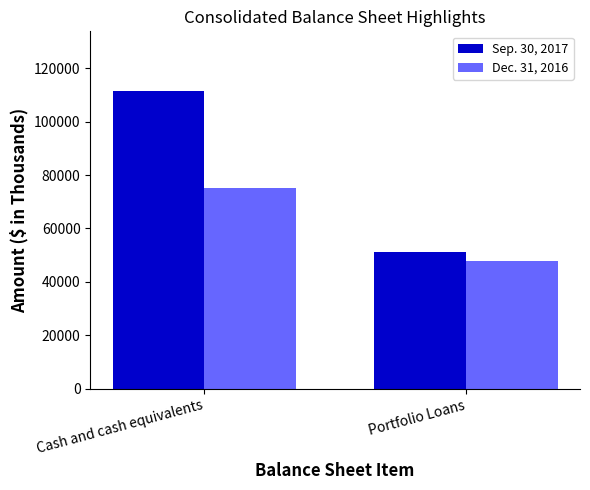

Count the Sep. 30, 2017 values in the range 51035 to 111455.

2